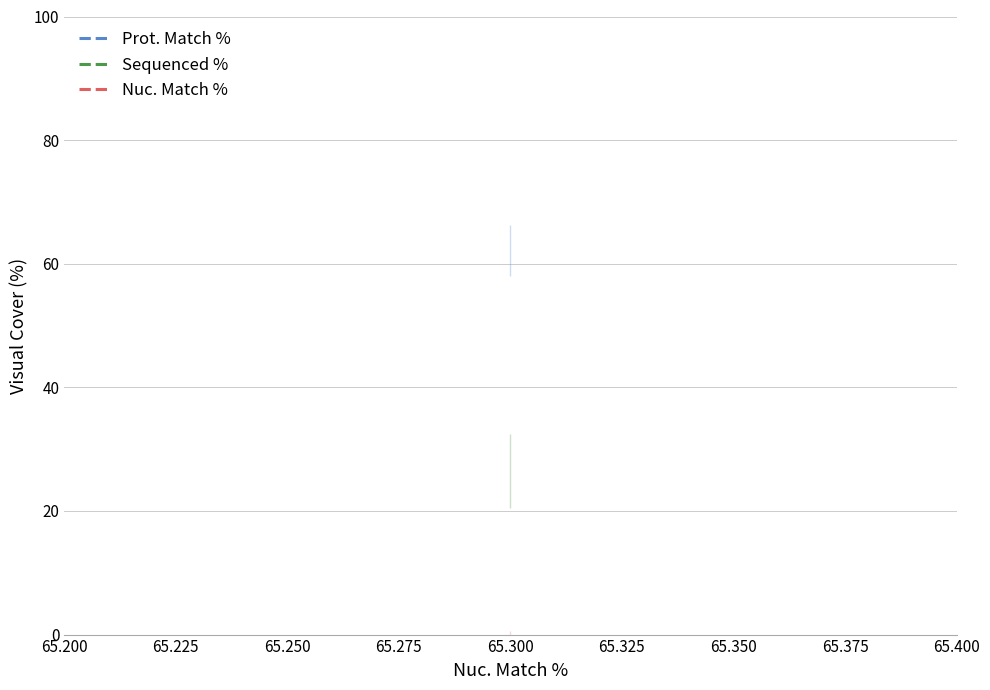

What is the average value of the Sequenced % series?

42.2